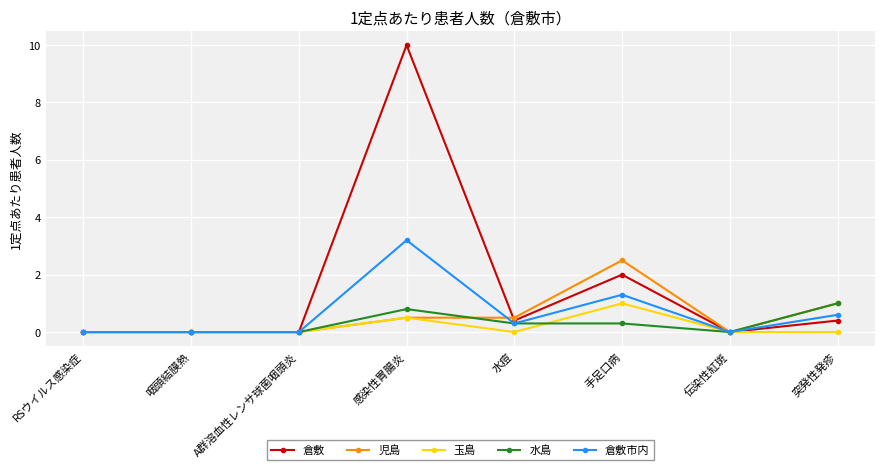

How many lines are shown in the chart?

5